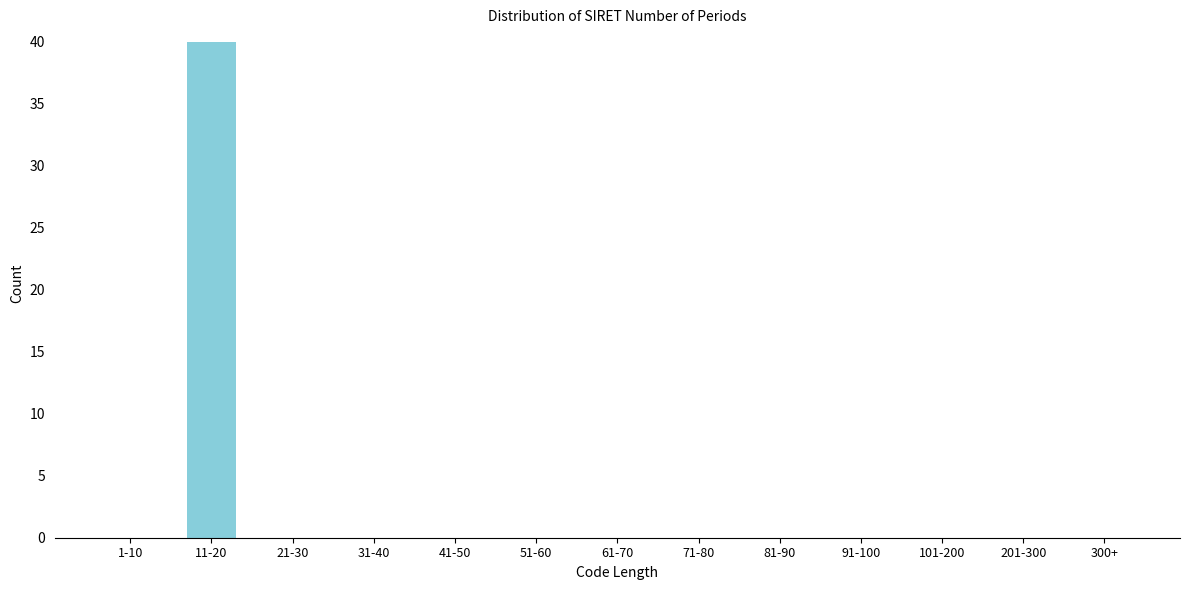

Reading left to right, transcribe all the data shown in this chart.

1-10=0	11-20=40	21-30=0	31-40=0	41-50=0	51-60=0	61-70=0	71-80=0	81-90=0	91-100=0	101-200=0	201-300=0	300+=0